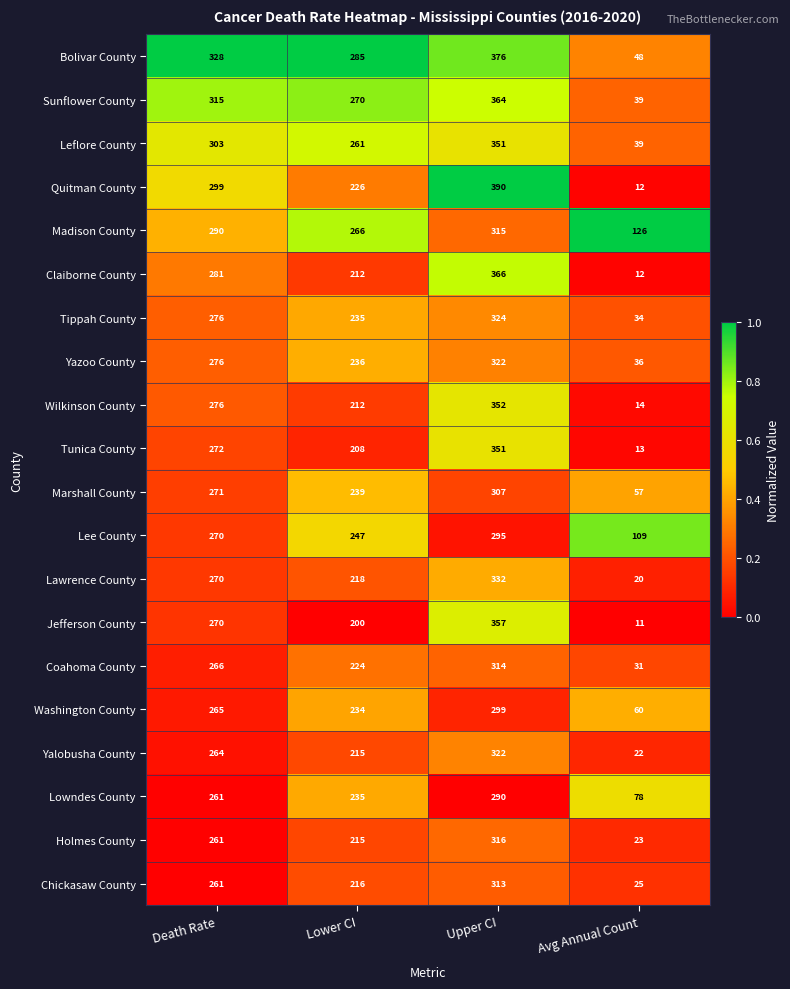

Which series has the widest spread of values?

Quitman County